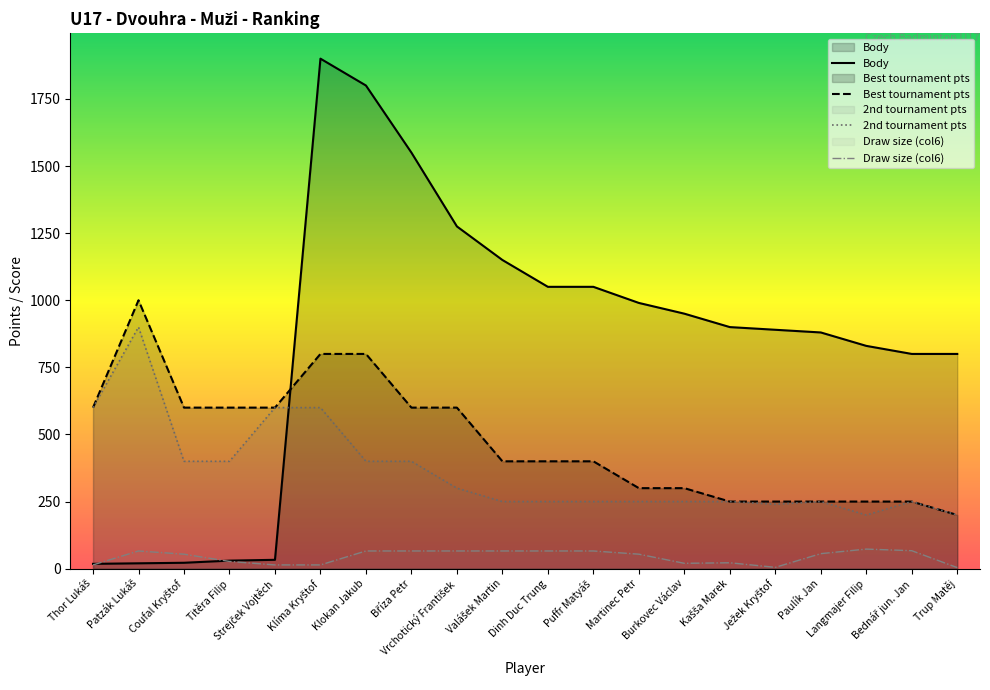

True or false: Best tournament pts and Draw size (col6) cross at least once.

False